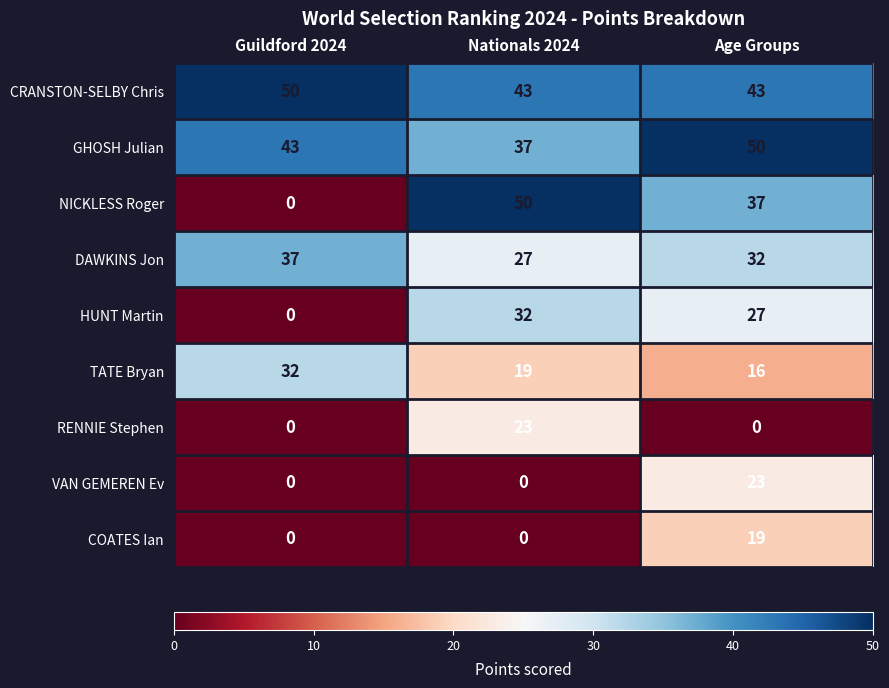

What is the difference between the highest and lowest values at Guildford 2024?

50